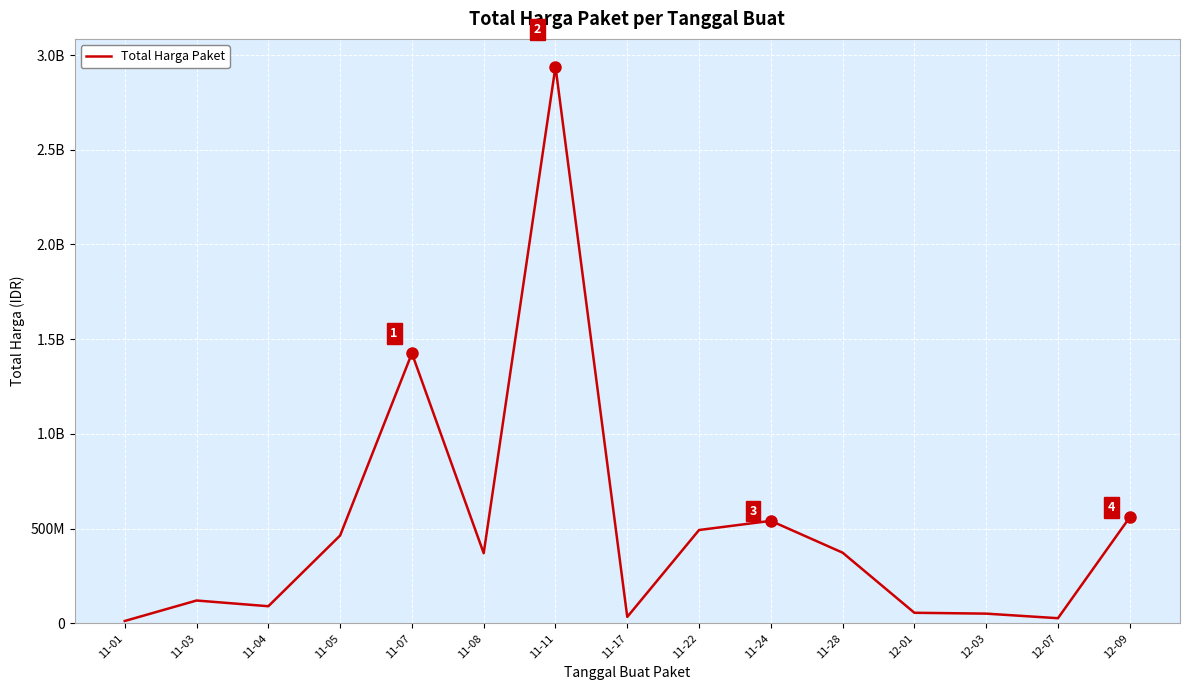

The chart shows a value of 90671200 at 11-04. True or false?

True